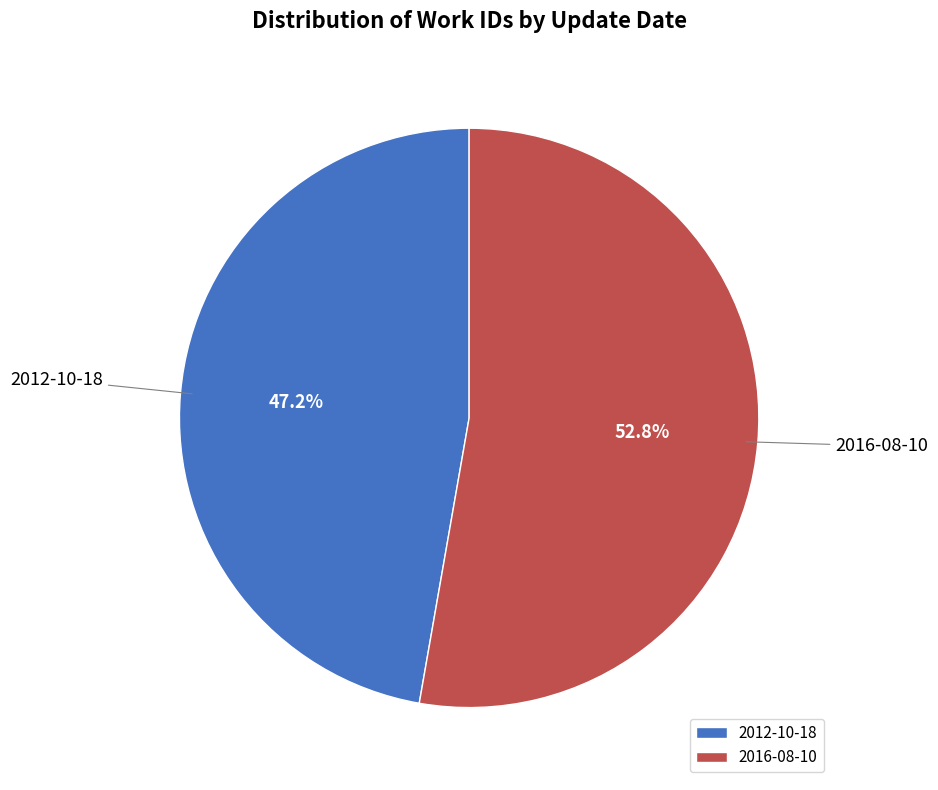

To the nearest percent, what is the average slice percentage?

50%